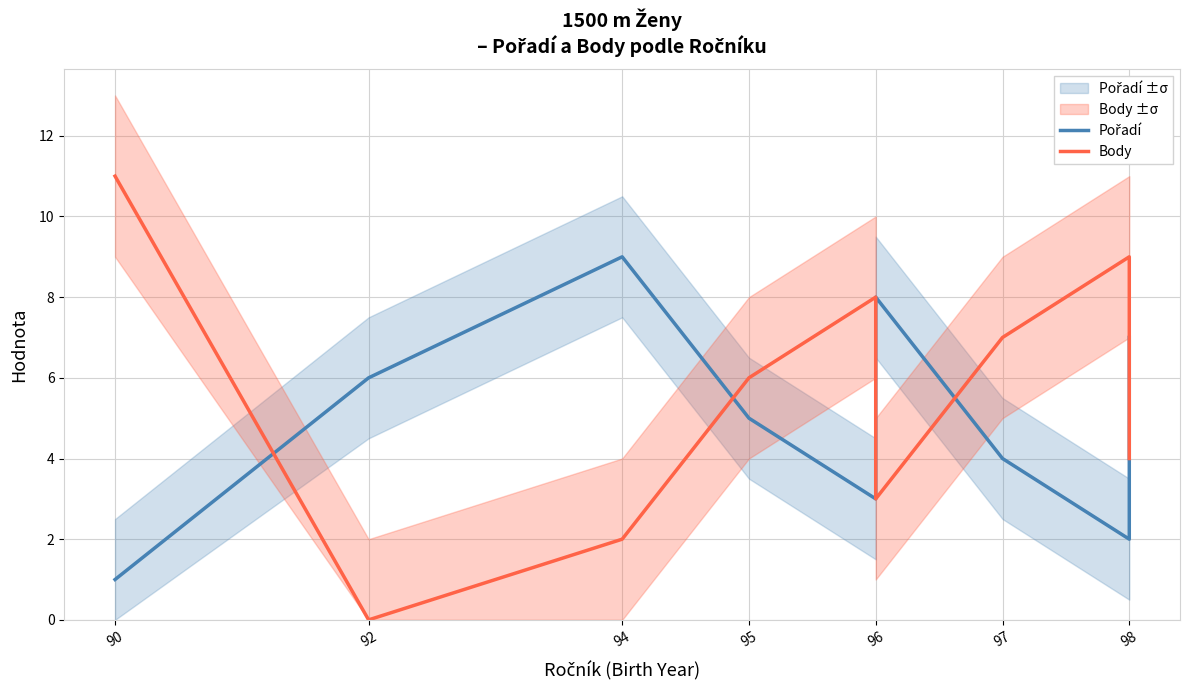

What is the maximum value for Body?

11